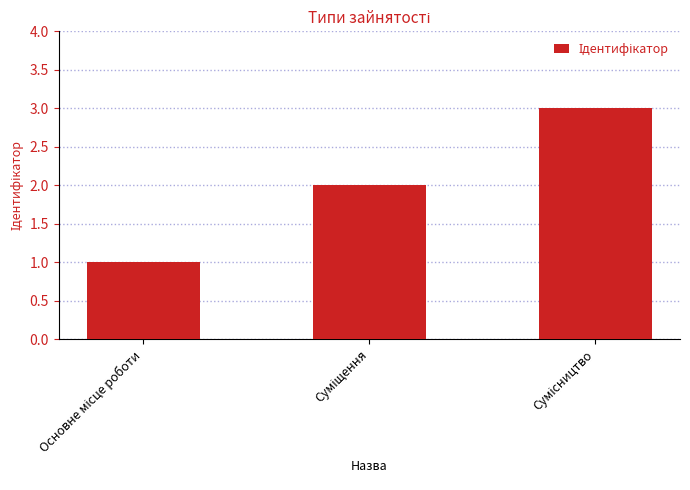

What is the minimum value shown in the chart?

1